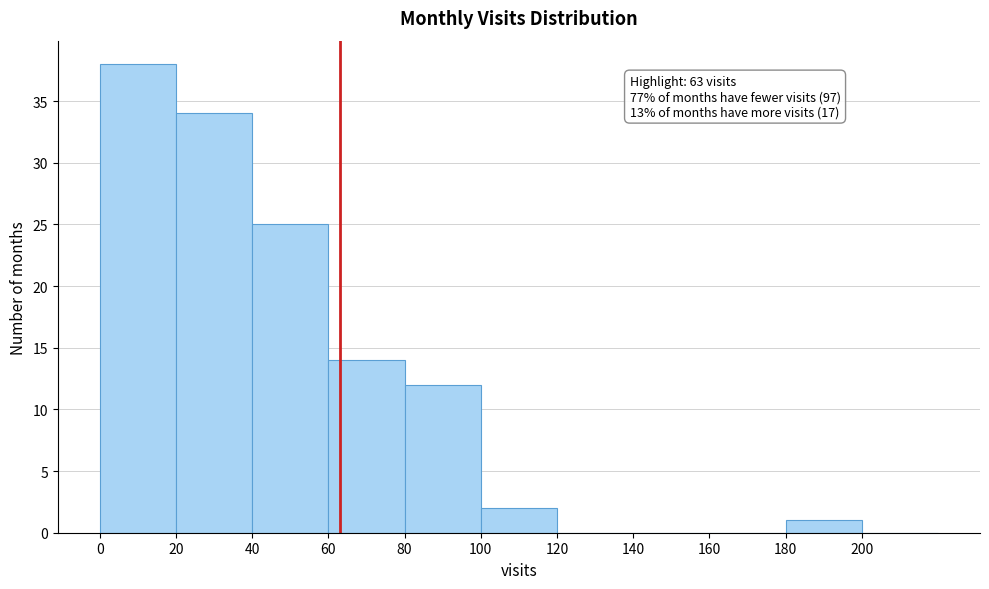

Which range on the x-axis has the tallest bar?

0 to 20